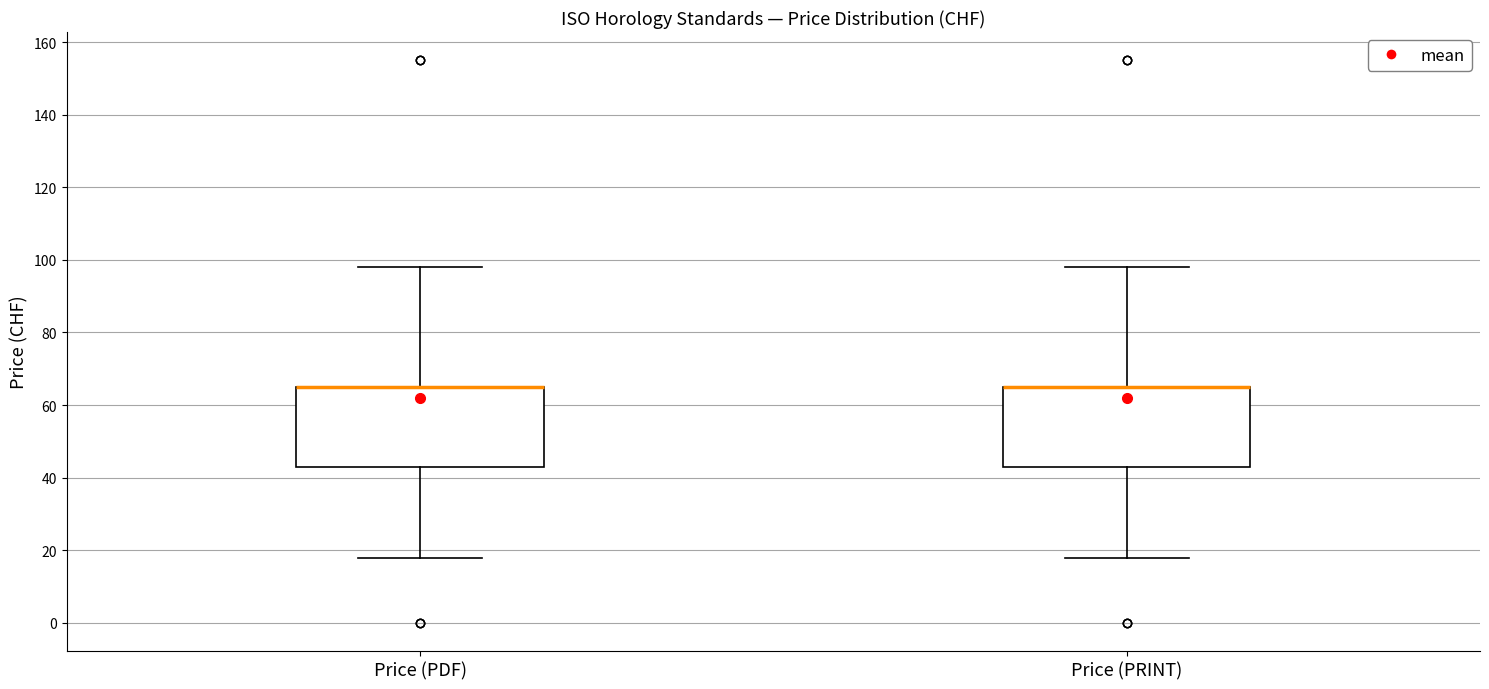

Where does the lower whisker of the box for Price (PRINT) end on the y-axis? The values are not printed on the chart, so give them approximately, as read against the axis.

18